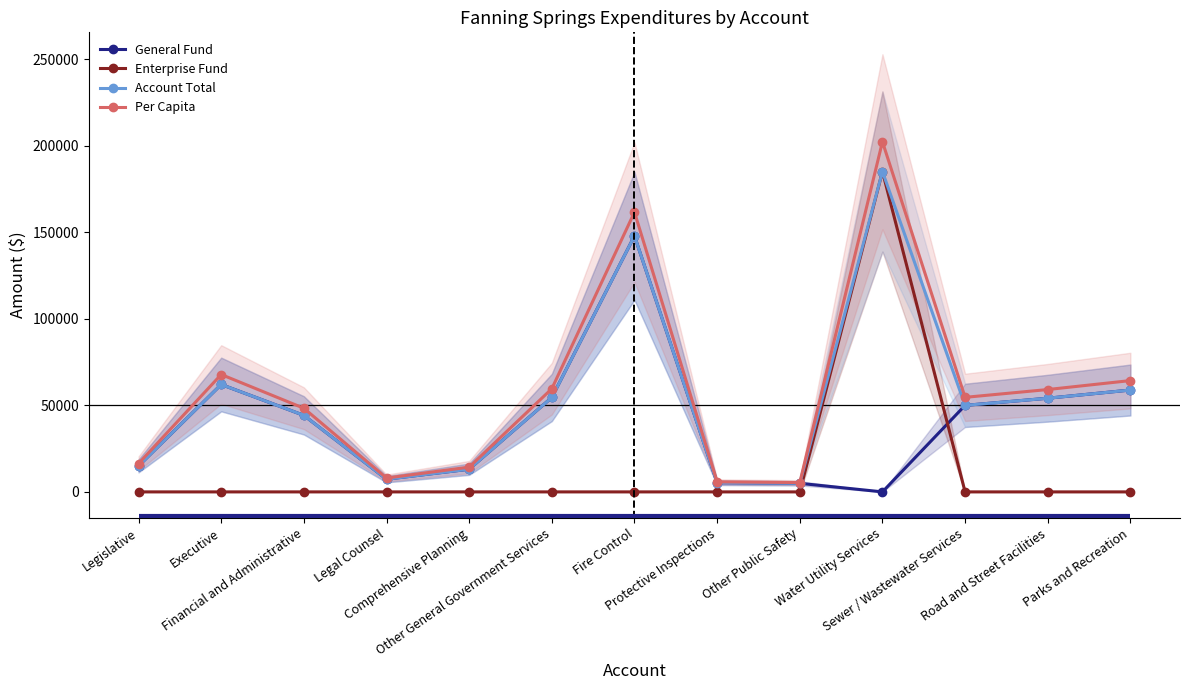

Is it true that General Fund equals 86956 at Road and Street Facilities?

False